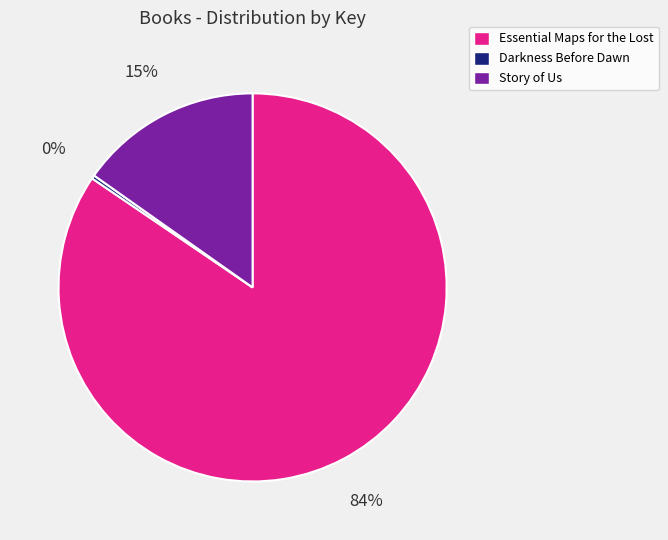

Is there any slice that represents more than half of the pie?

Yes